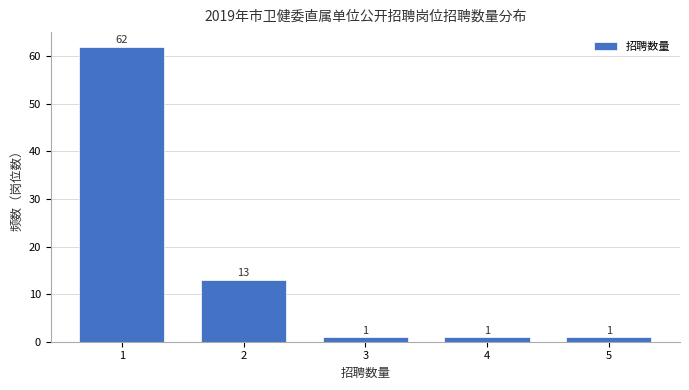

What is the height of the bar covering 4.5 to 5.5 on the x-axis?

1